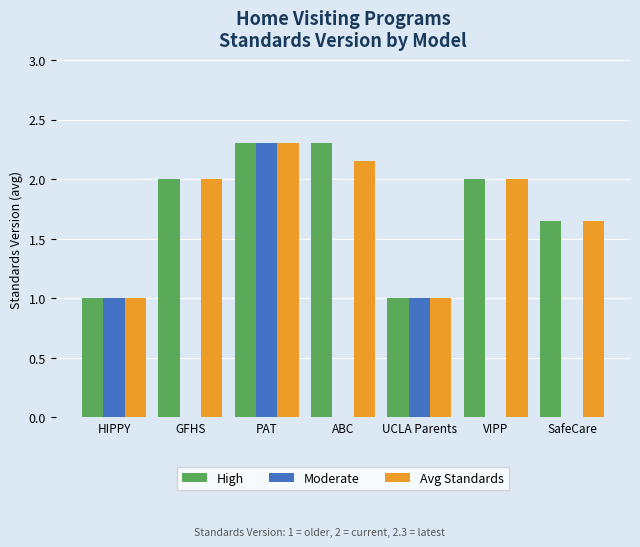

What is the difference between the Moderate values at UCLA Parents and VIPP?

1.0